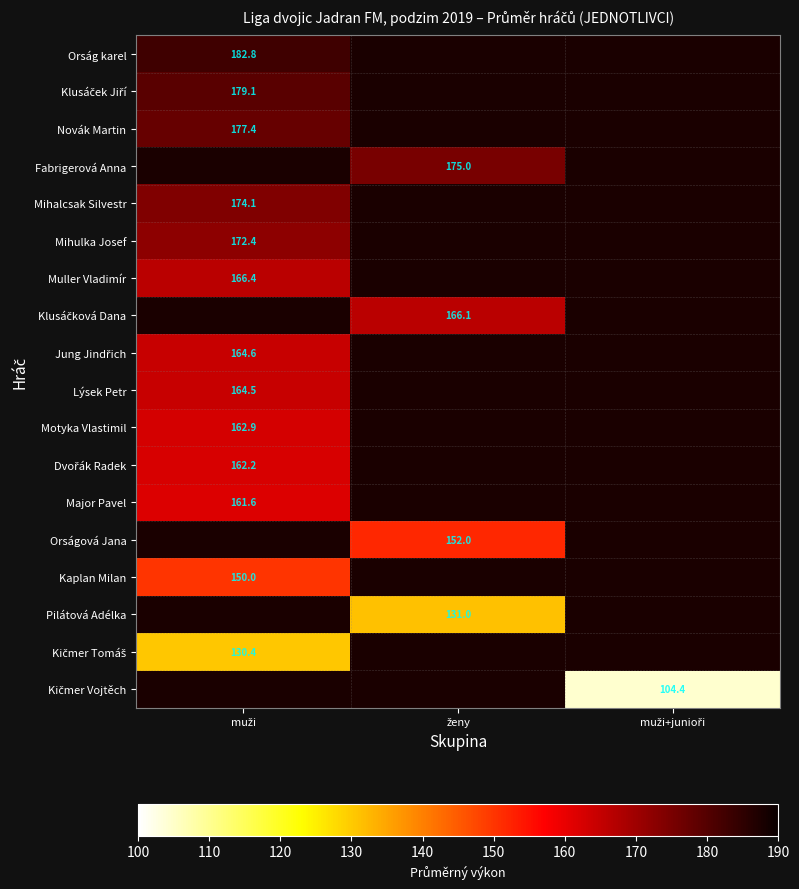

Rank the series by their maximum value, from highest to lowest.

Orság karel, Klusáček Jiří, Novák Martin, Fabrigerová Anna, Mihalcsak Silvestr, Mihulka Josef, Muller Vladimír, Klusáčková Dana, Jung Jindřich, Lýsek Petr, Motyka Vlastimil, Dvořák Radek, Major Pavel, Orságová Jana, Kaplan Milan, Pilátová Adélka, Kičmer Tomáš, Kičmer Vojtěch